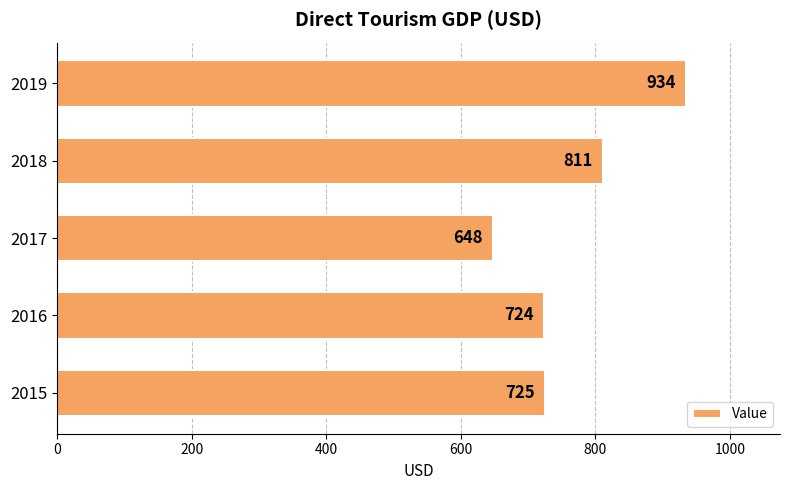

What is the ratio of the value at 2016 to the value at 2015?

1.0